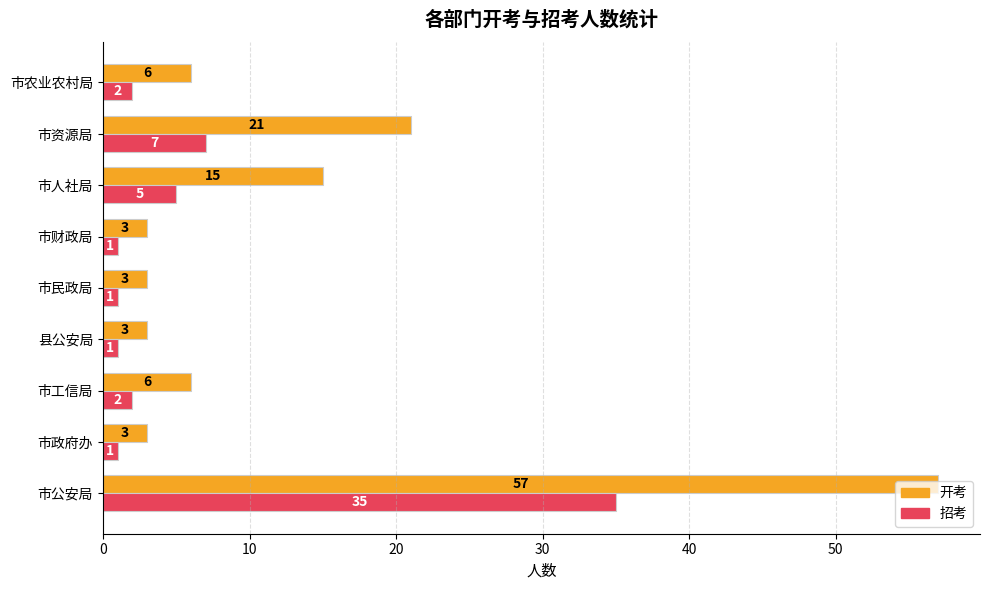

Rank the series by their average value, from lowest to highest.

招考, 开考